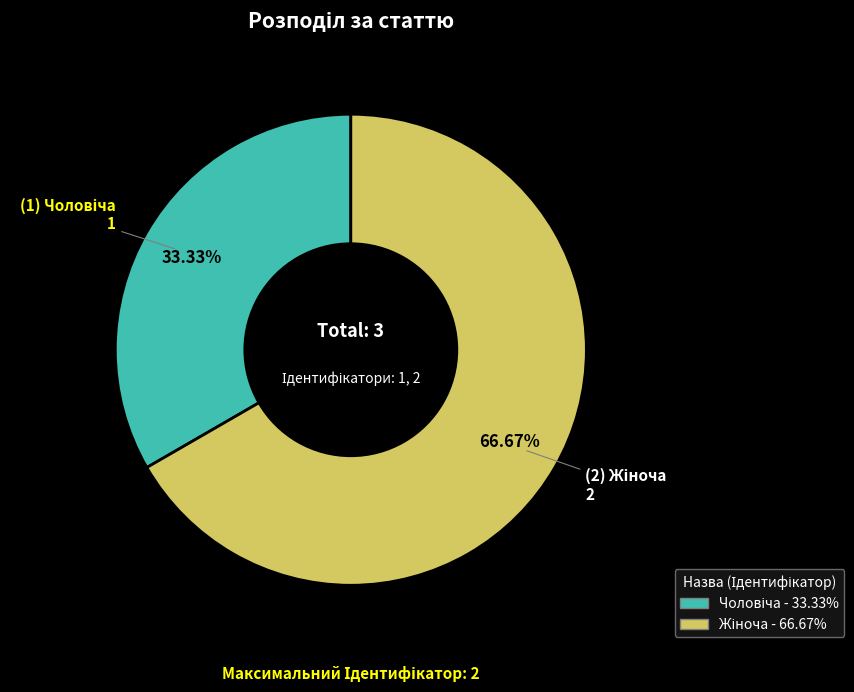

To the nearest percent, what is the difference between the largest and smallest slice percentages?

33%